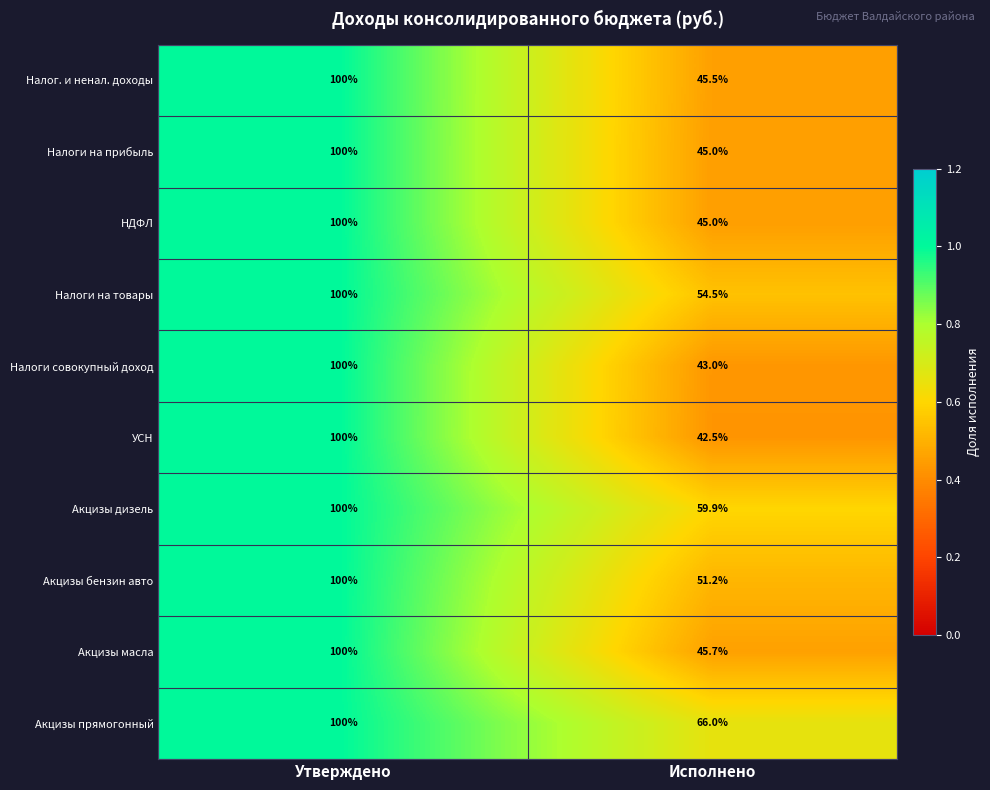

Count the number of categories in the chart.

2